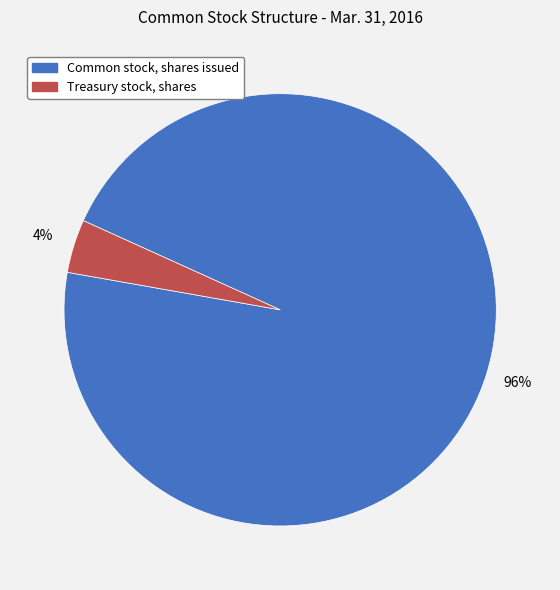

What is the smallest slice in the pie chart?

Treasury stock, shares